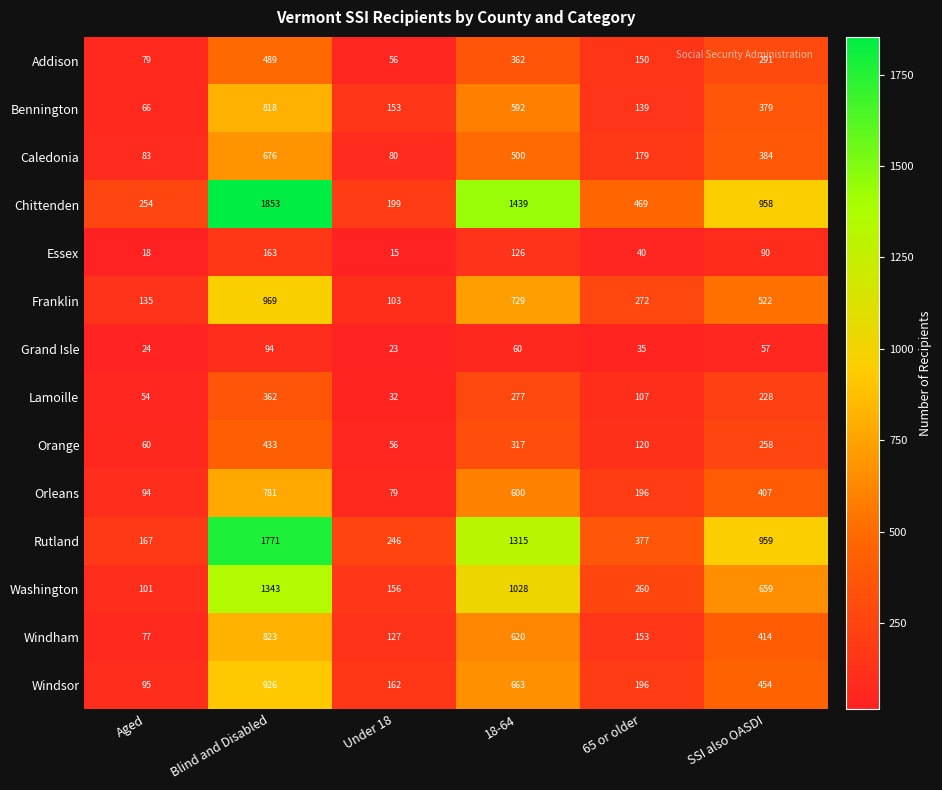

List the series in order of their peak value, lowest first.

Grand Isle, Essex, Lamoille, Orange, Addison, Caledonia, Orleans, Bennington, Windham, Windsor, Franklin, Washington, Rutland, Chittenden